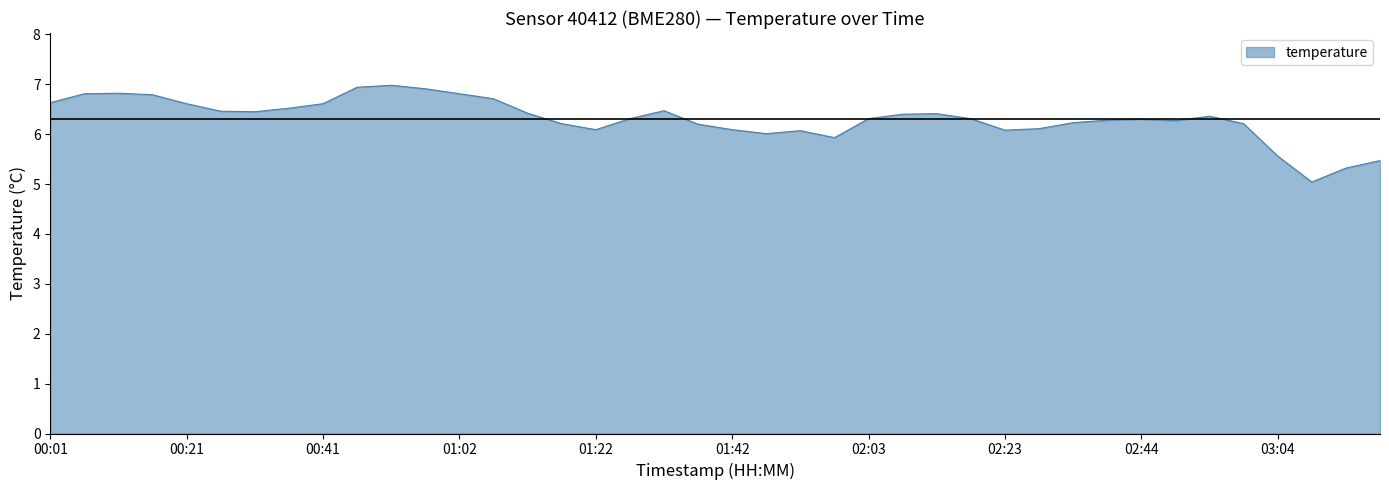

What is the minimum value shown in the chart?

5.0